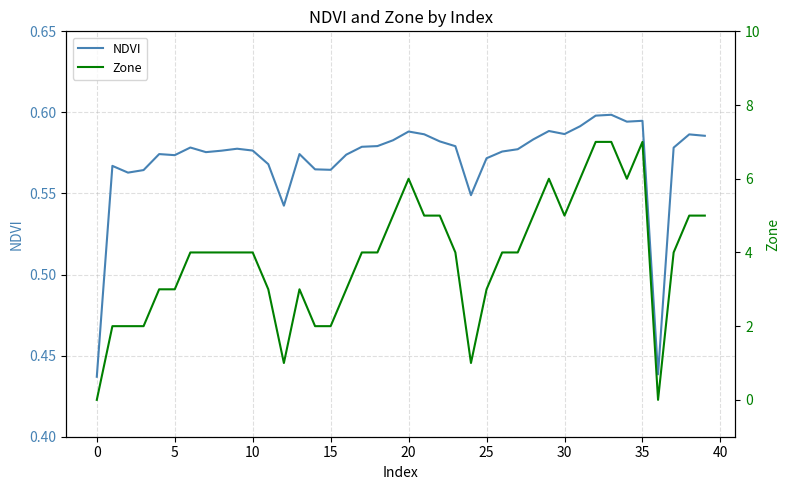

What is the value of the Zone point at the 19th from the left?

4.0